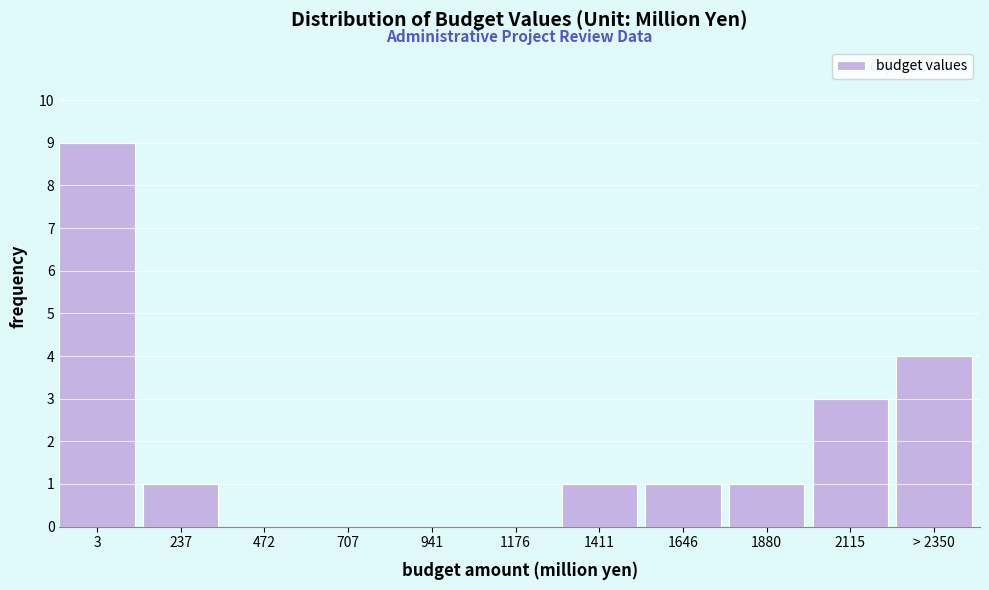

Reading left to right, extract all data points from this chart.

3=9	237=1	472=0	707=0	941=0	1176=0	1411=1	1646=1	1880=1	2115=3	> 2350=4